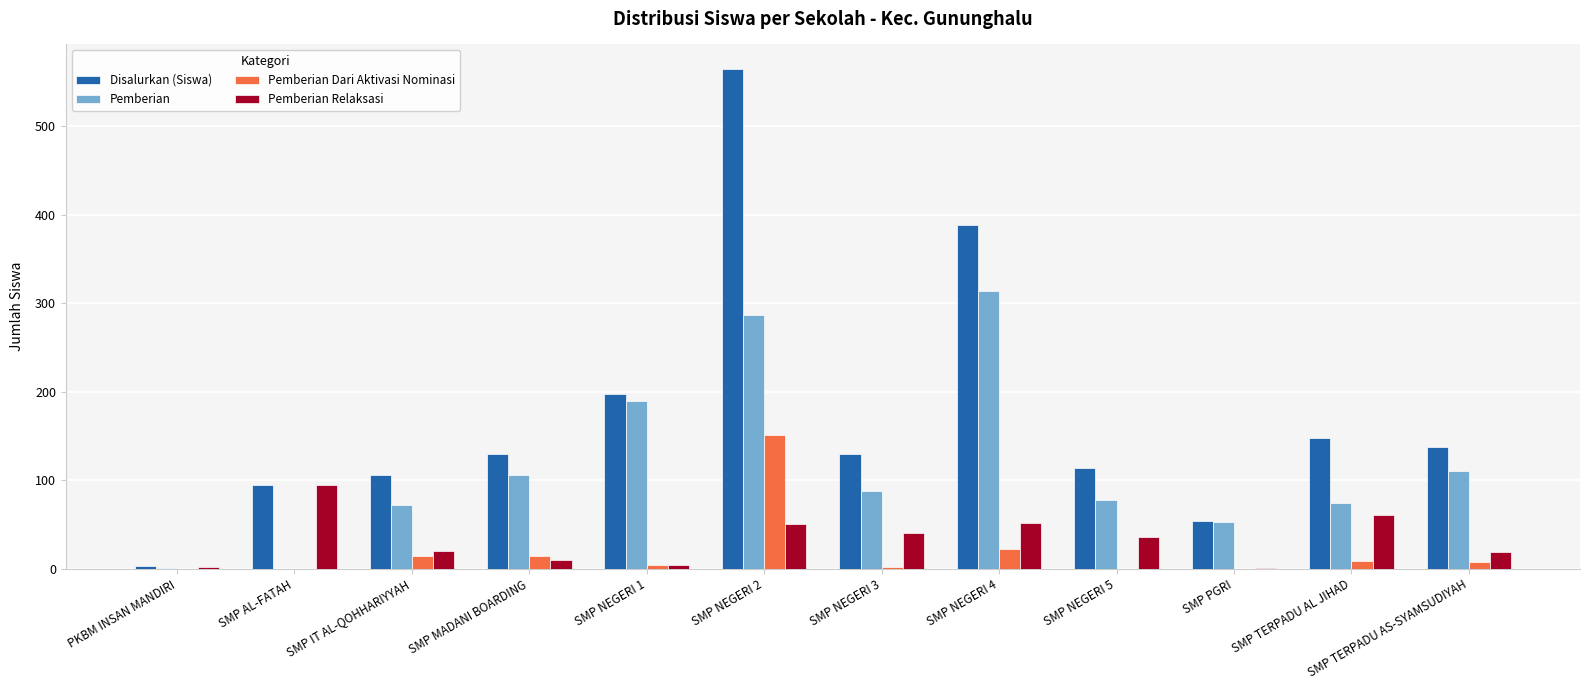

Between SMP IT AL-QOHHARIYYAH and SMP NEGERI 4, which series saw the biggest shift?

Disalurkan (Siswa)